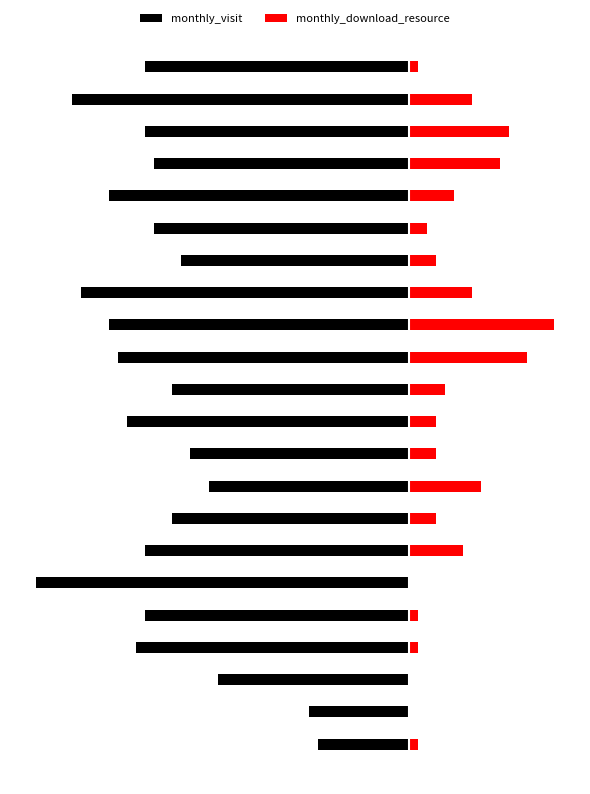

Rank the series at 12 from lowest to highest value.

monthly_visit, monthly_download_resource